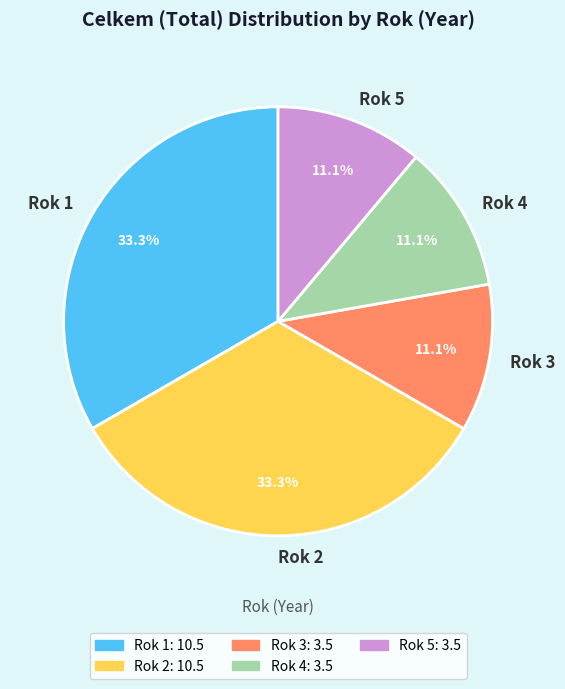

Which has a higher value, Rok 1 or Rok 4?

Rok 1